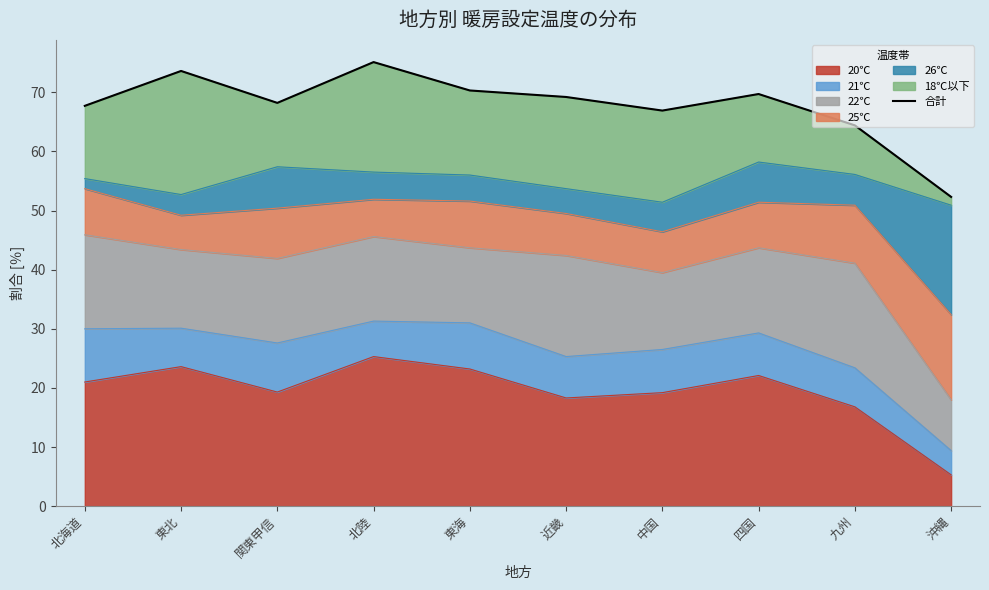

What is the approximate value at 北海道?

67.7